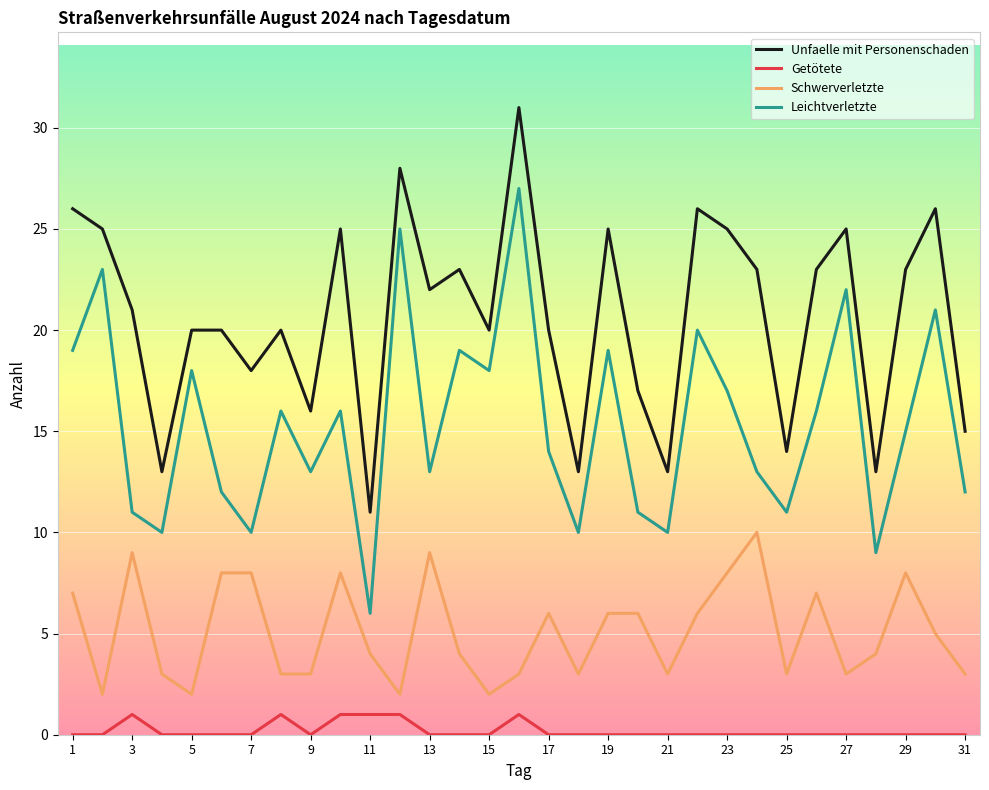

True or false: Getötete and Leichtverletzte intersect in this chart.

False